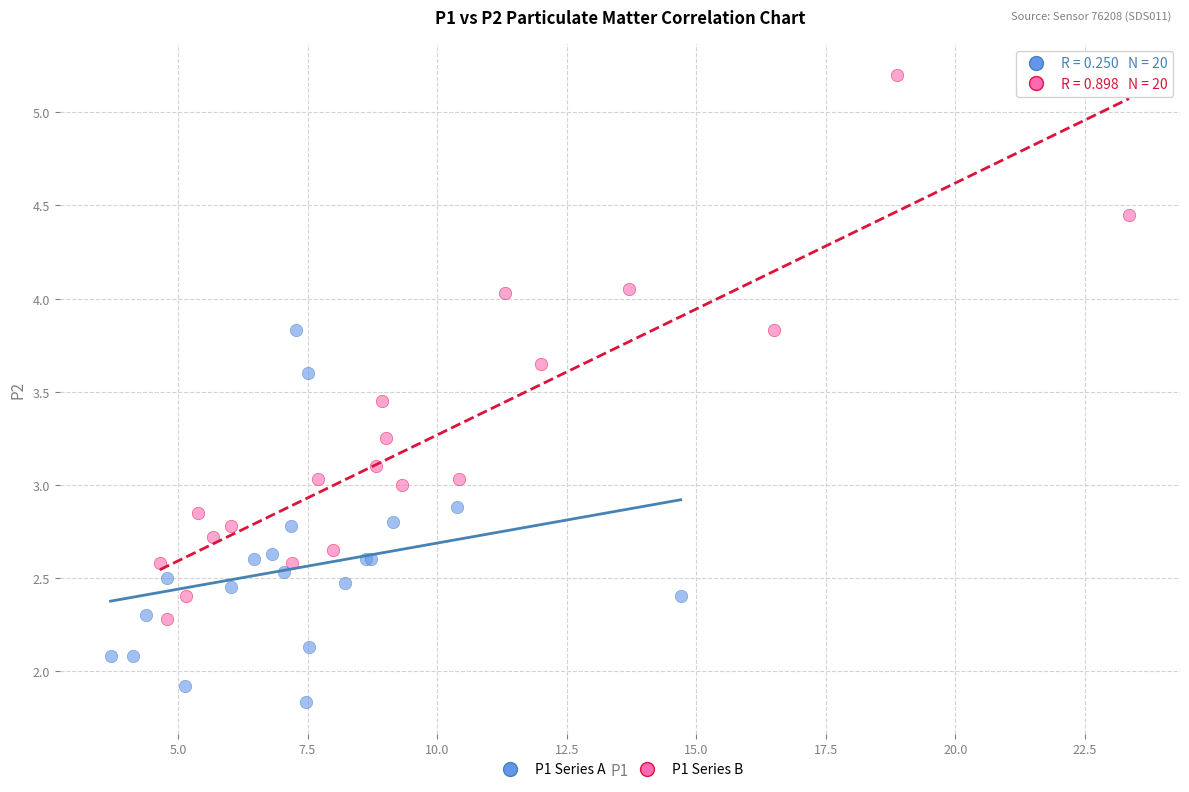

Which series has the widest spread of Y values?

P1 Series B